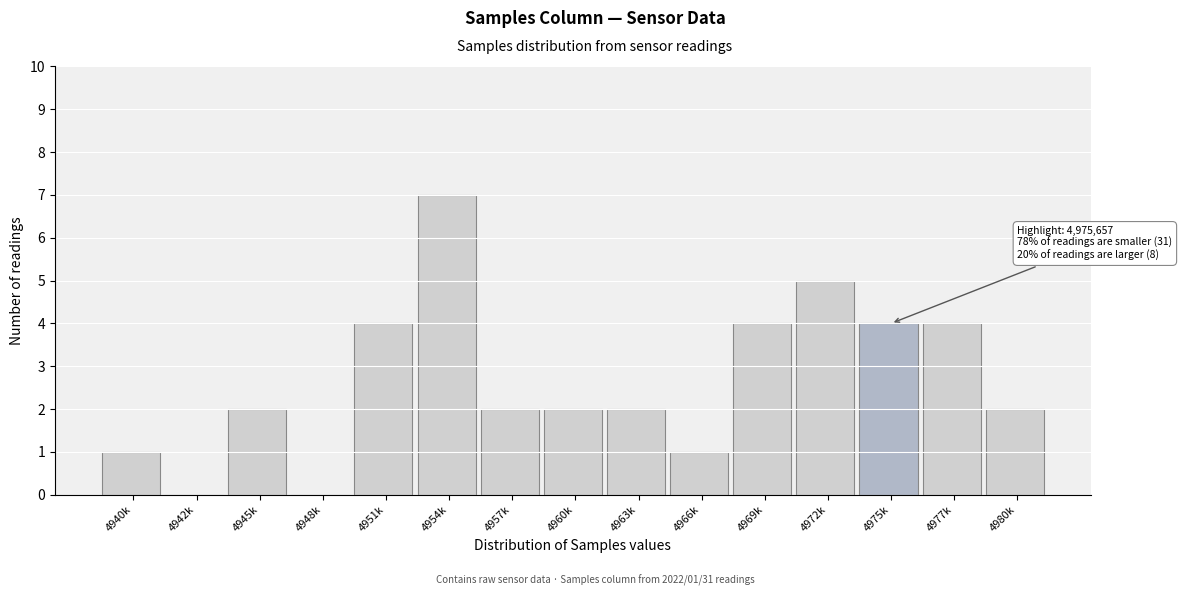

Reading left to right, transcribe all the data shown in this chart.

4940k=1	4942k=0	4945k=2	4948k=0	4951k=4	4954k=7	4957k=2	4960k=2	4963k=2	4966k=1	4969k=4	4972k=5	4975k=4	4977k=4	4980k=2